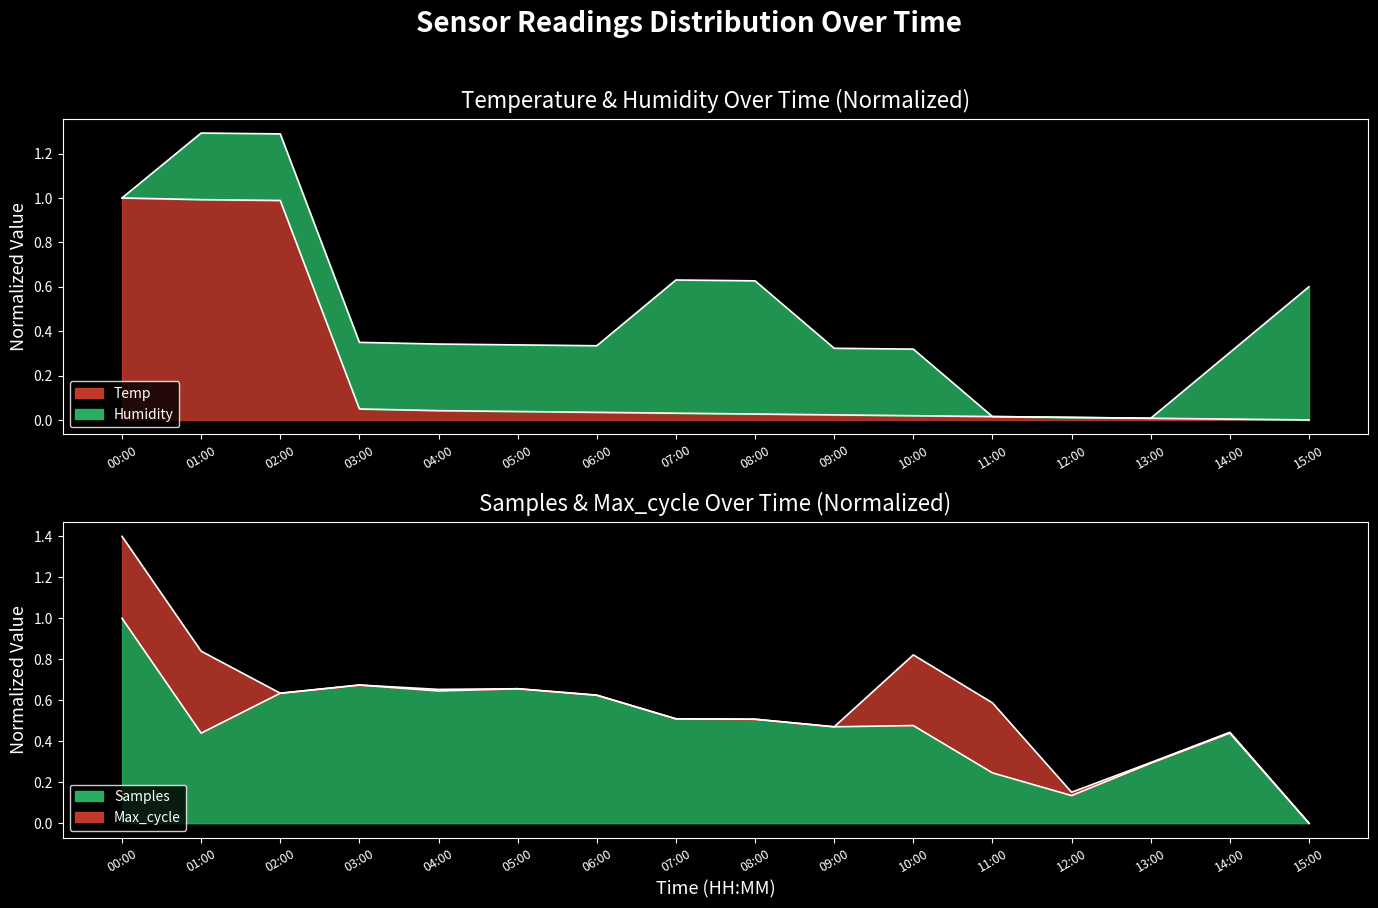

What value does the data have at 00:00?

1.0